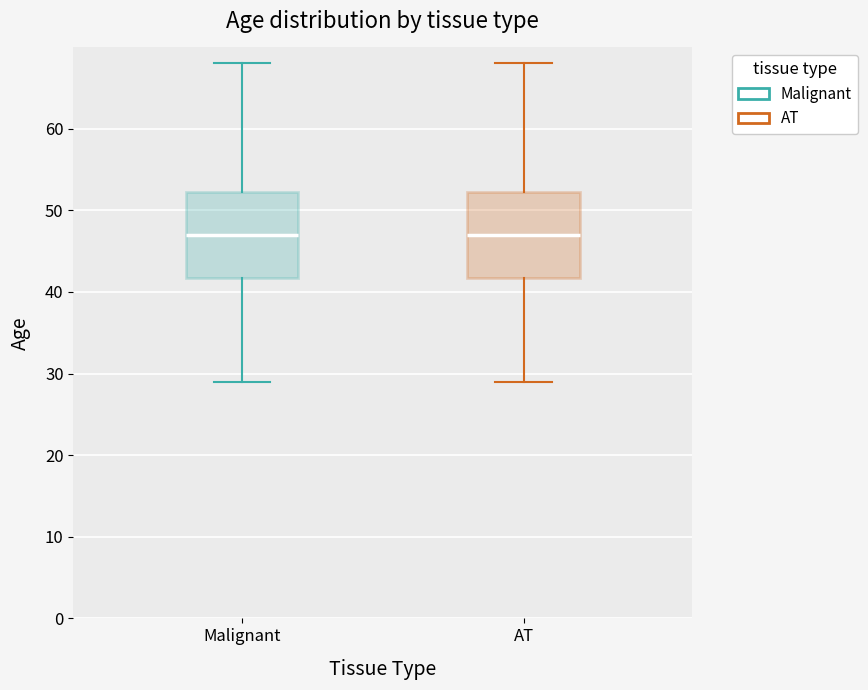

Reading left to right, transcribe this box plot: for each box, give where its median line is, the range the box spans, and where its two whiskers end, as read against the y-axis. The values are not printed on the chart, so give them approximately, as read against the axis.

Malignant: median 47, box 42 to 52, whiskers 29 to 68
AT: median 47, box 42 to 52, whiskers 29 to 68